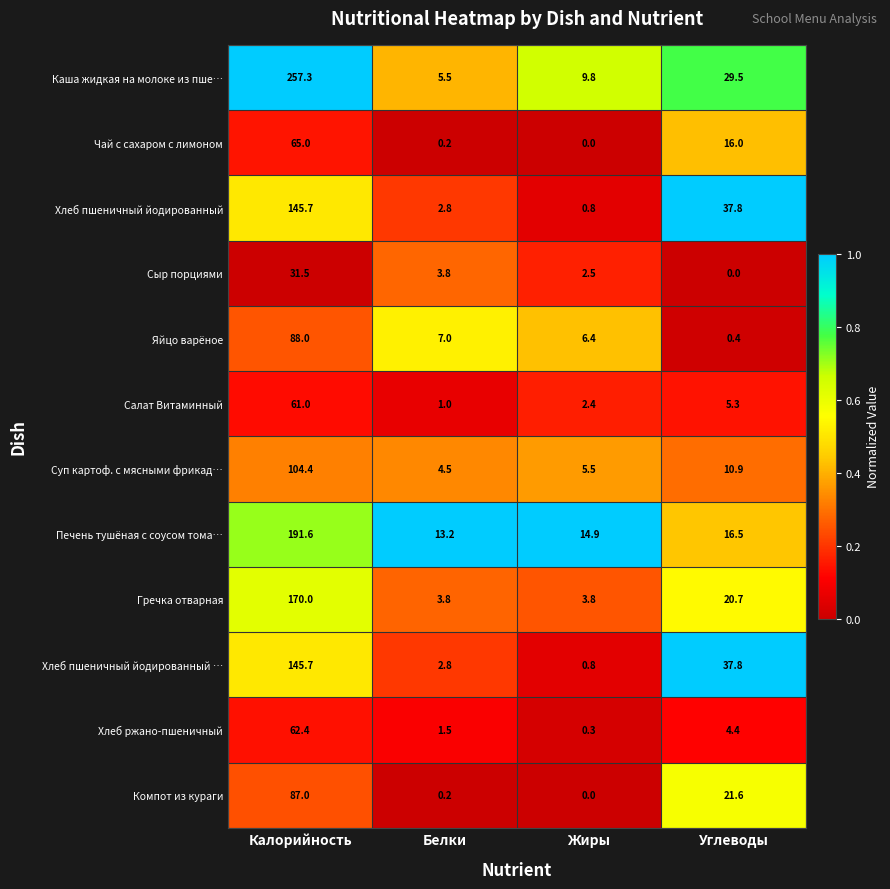

Is the value of Суп картоф. с мясными фрикад… at Углеводы greater than the value of Чай с сахаром с лимоном at Белки?

Yes